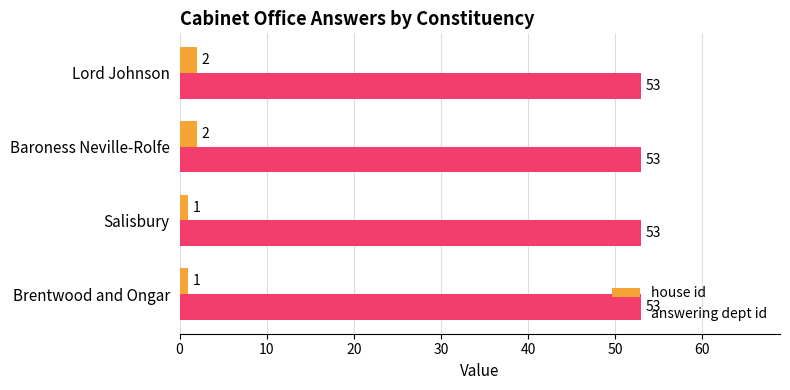

What is the total value across all series at Baroness Neville-Rolfe?

55